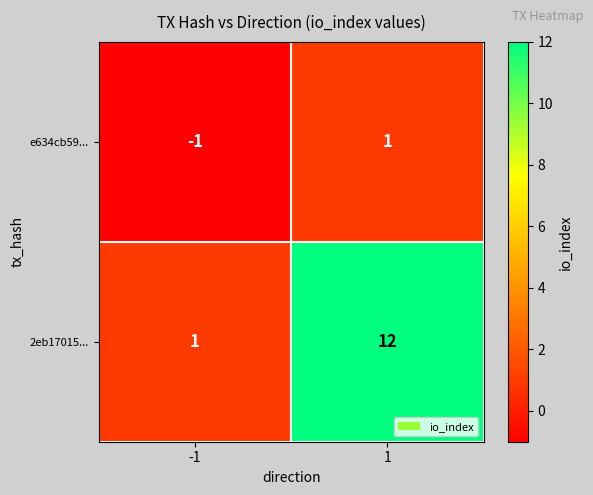

Which series changed the most between -1 and 1?

2eb17015...